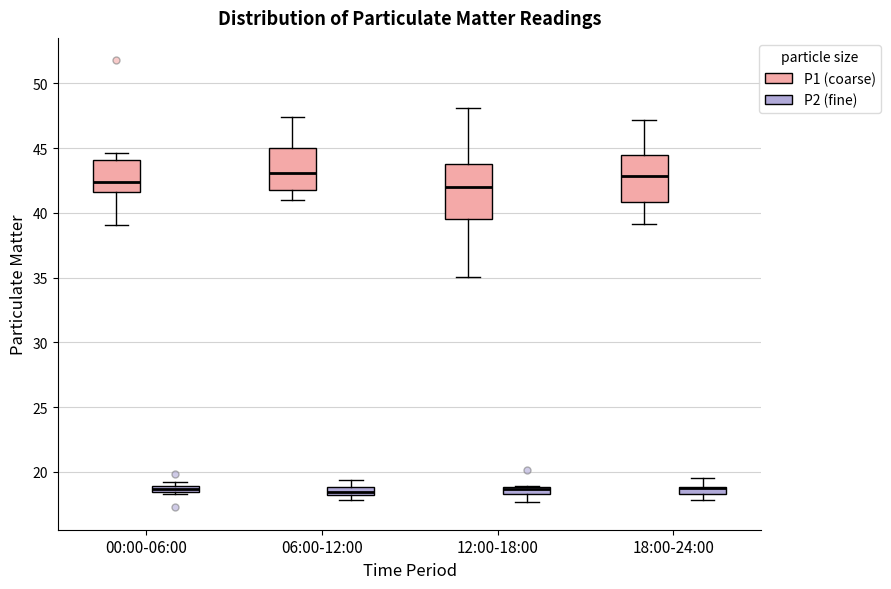

Where does the lower whisker of the box for 12:00-18:00 (P2 (fine)) end on the y-axis? The values are not printed on the chart, so give them approximately, as read against the axis.

17.5